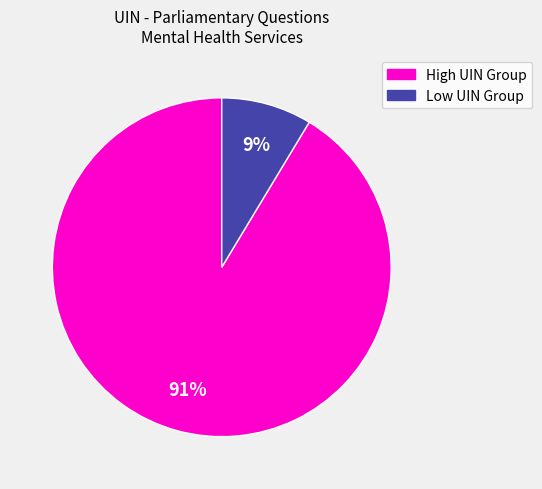

To the nearest percent, what is the average slice percentage?

50%